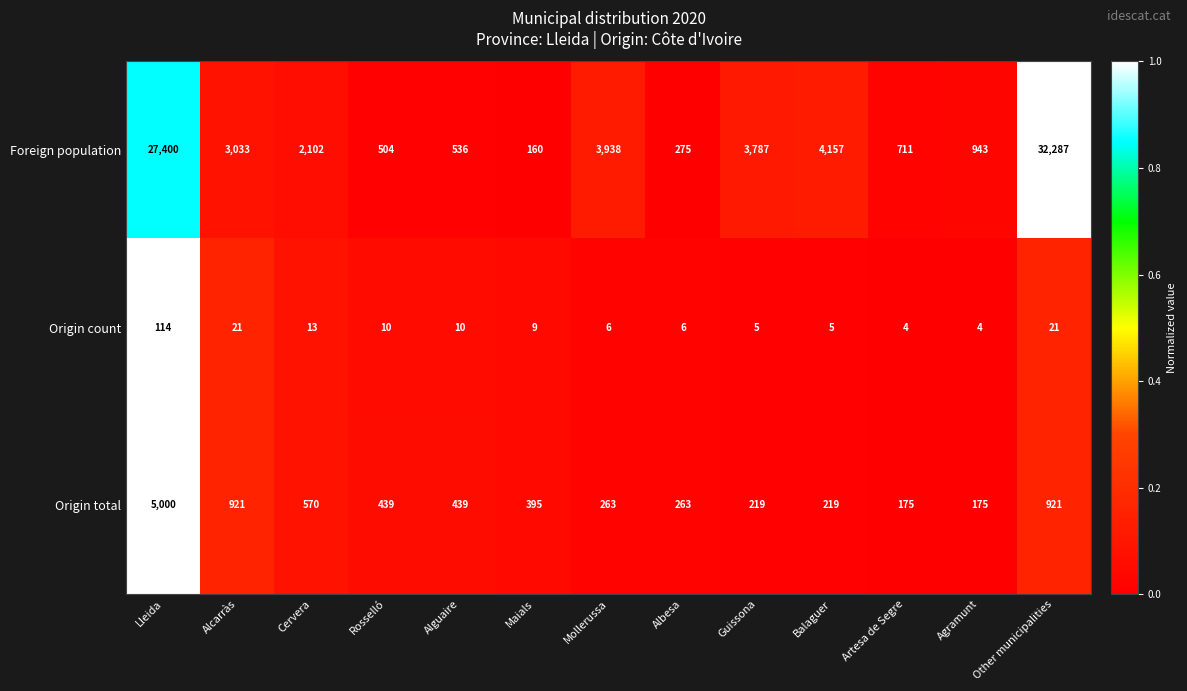

The Origin total series shows 1414 at Other municipalities. True or false?

False